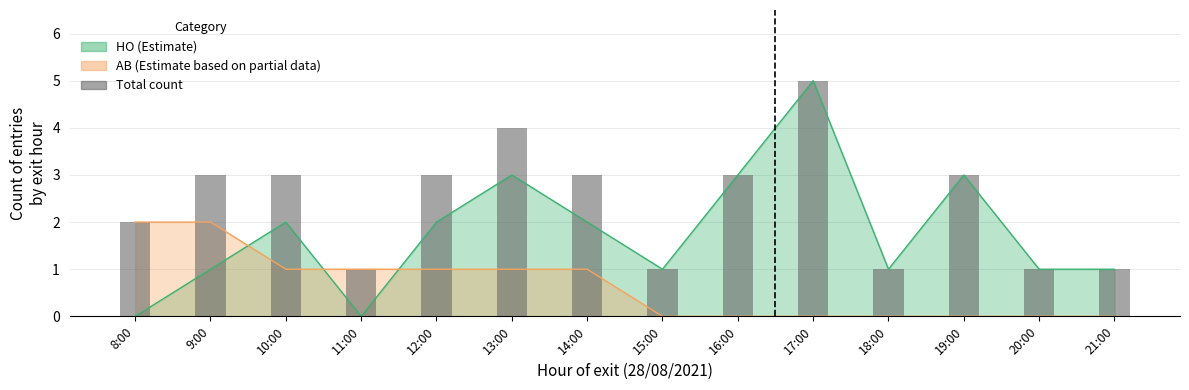

List the labels in order of value, smallest first.

11:00, 15:00, 18:00, 20:00, 21:00, 8:00, 9:00, 10:00, 12:00, 14:00, 16:00, 19:00, 13:00, 17:00